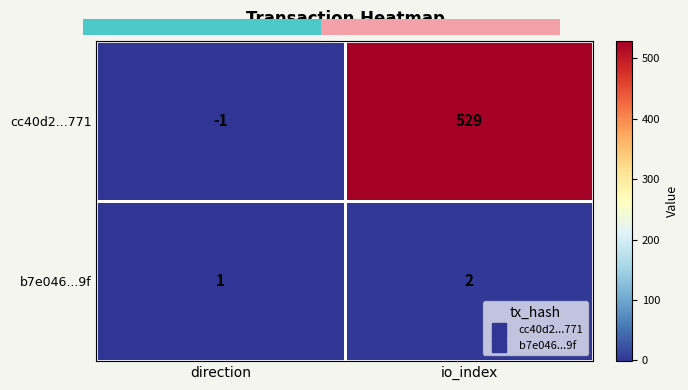

Which series has the widest spread of values?

cc40d2...771